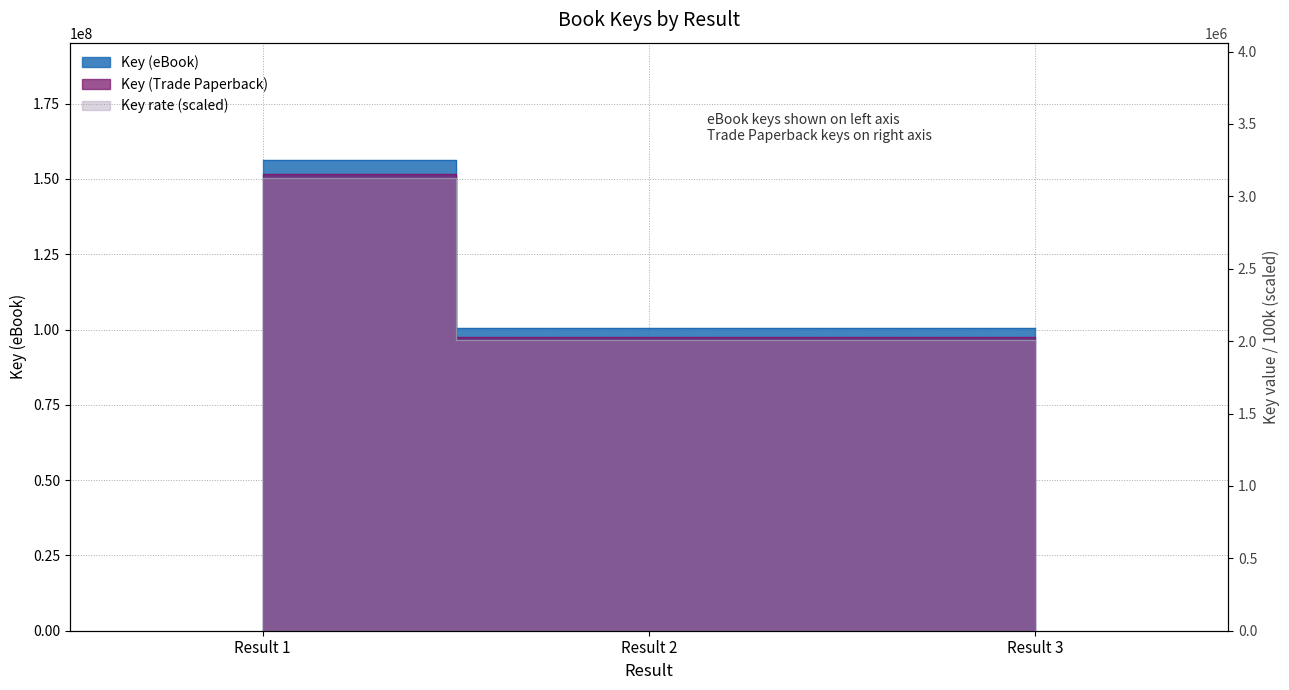

Does the chart display data point markers on the line(s)?

No